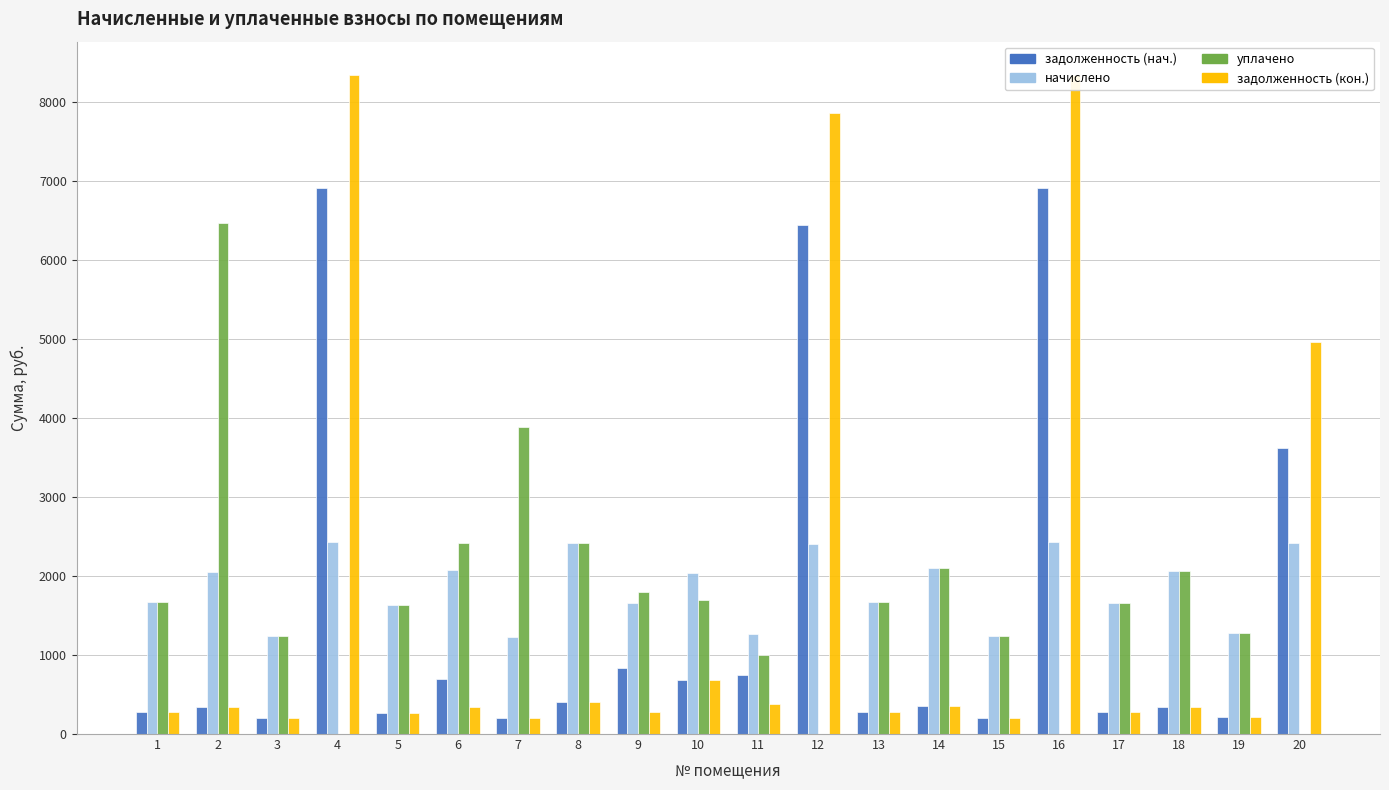

Is it true that задолженность (кон.) equals 212.5 at 19?

True